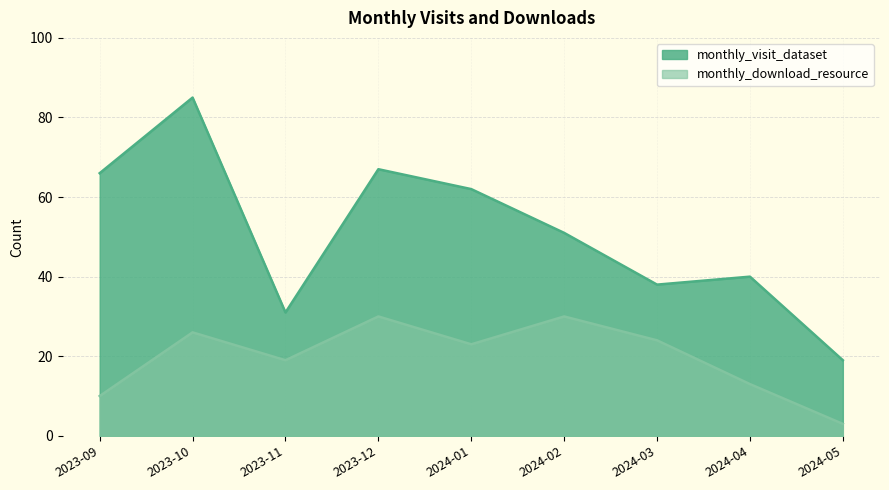

Where is the first local maximum for monthly_download_resource?

2023-10